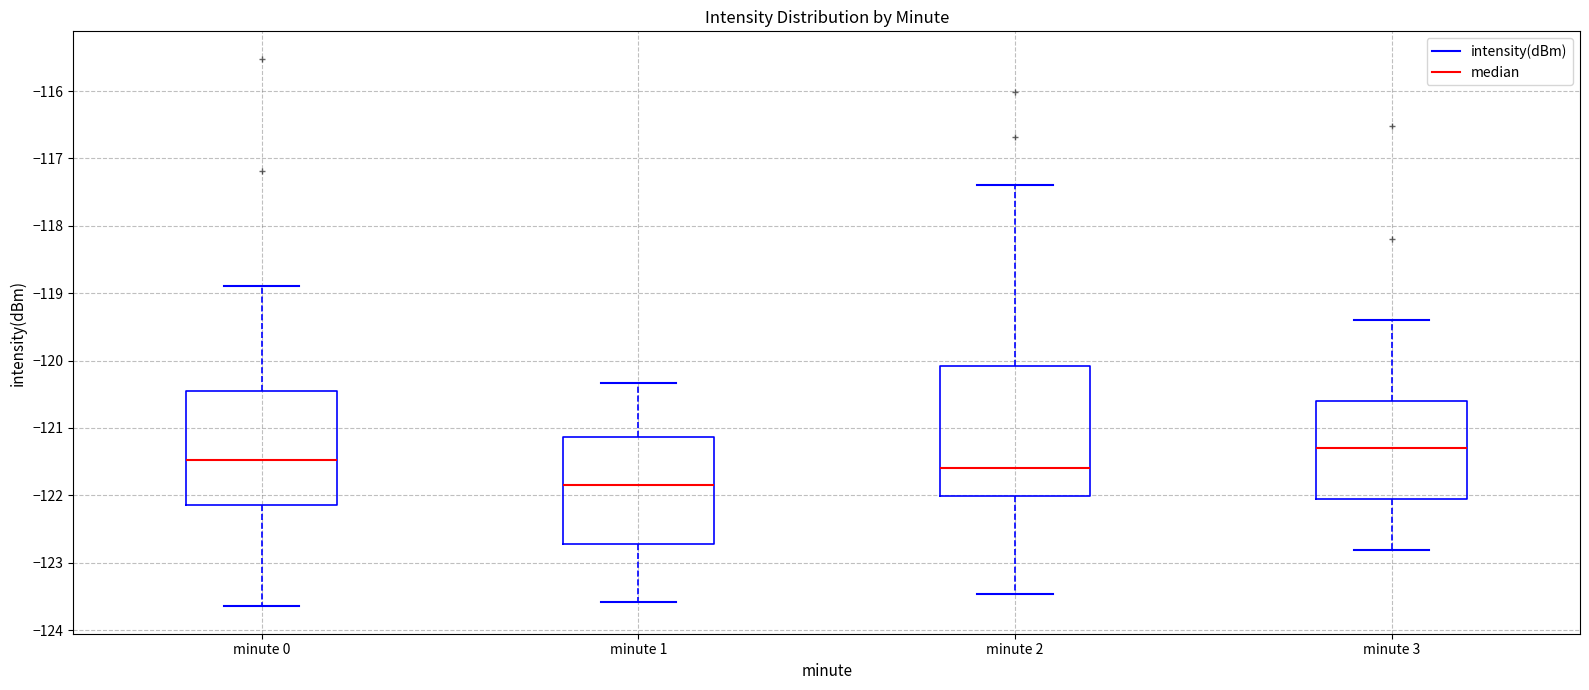

Which box is the tallest, from its lower edge to its upper edge?

minute 2